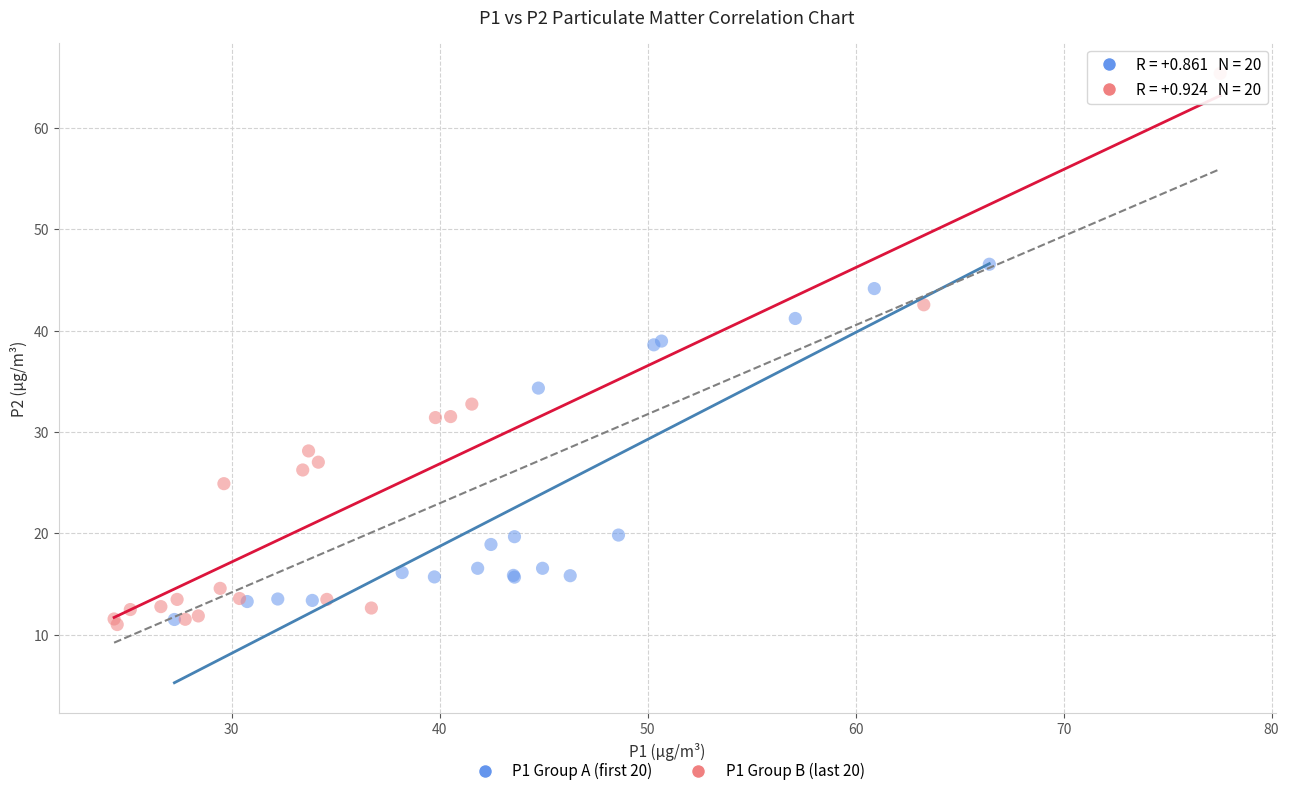

Which series reaches the maximum Y coordinate?

P1 Group B (last 20)